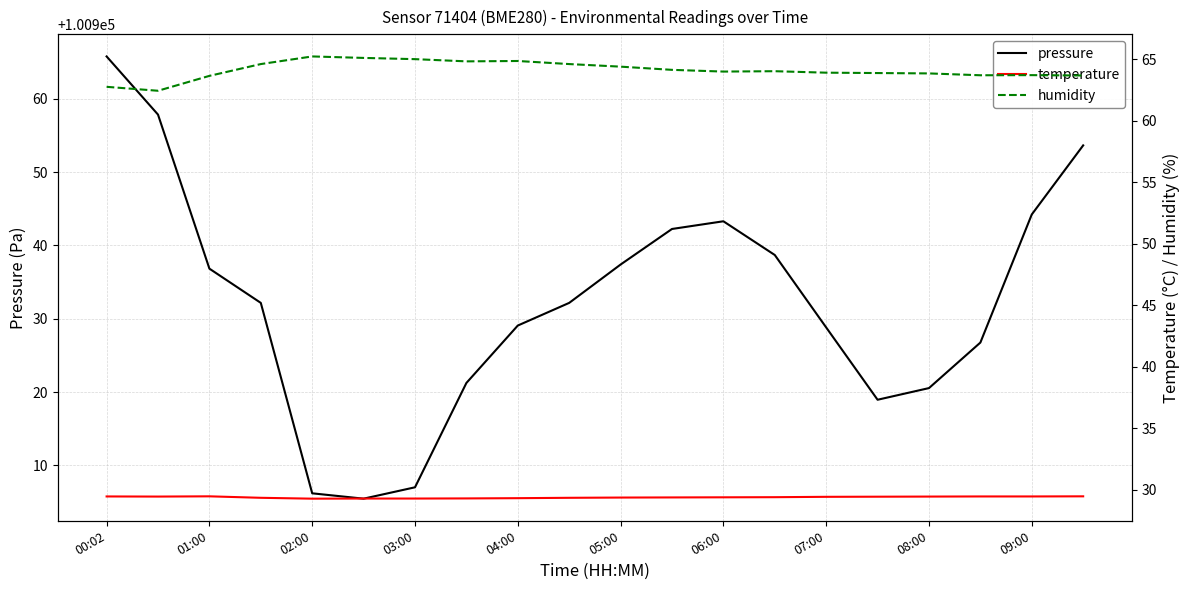

How many interior local peaks does the temperature series have?

1